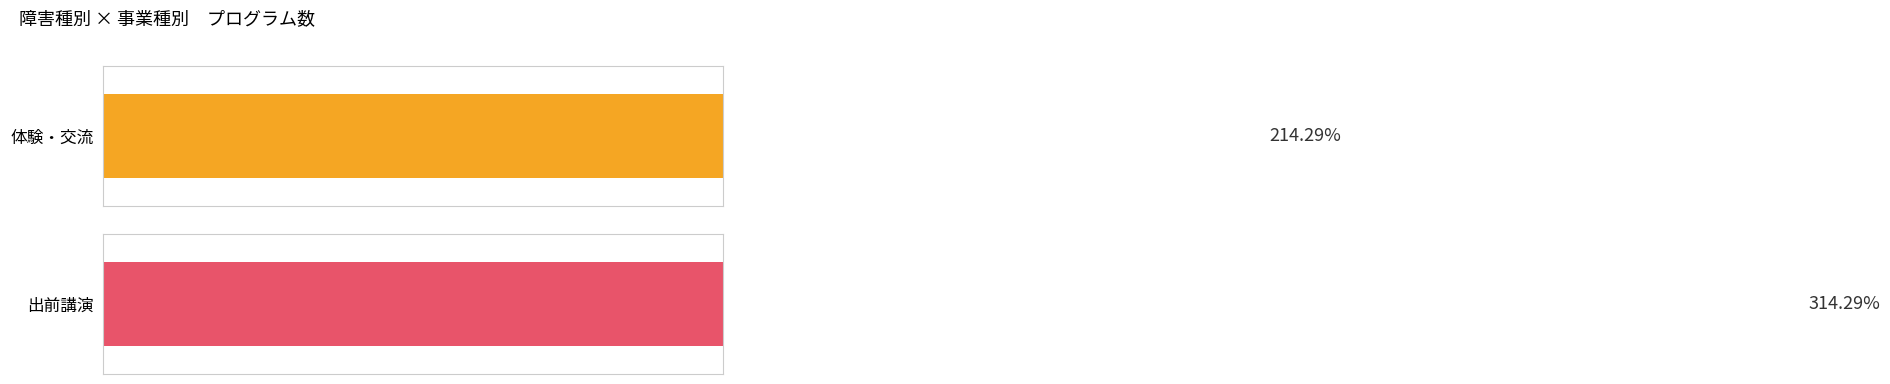

List the series in order of their peak value, lowest first.

体験・交流, 出前講演